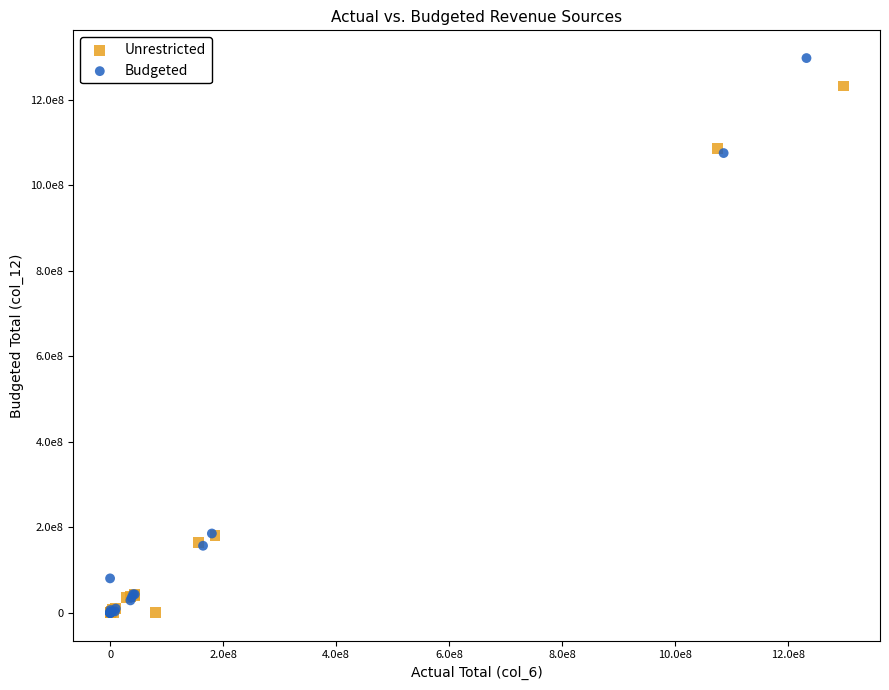

Which series has the widest spread of Y values?

Budgeted